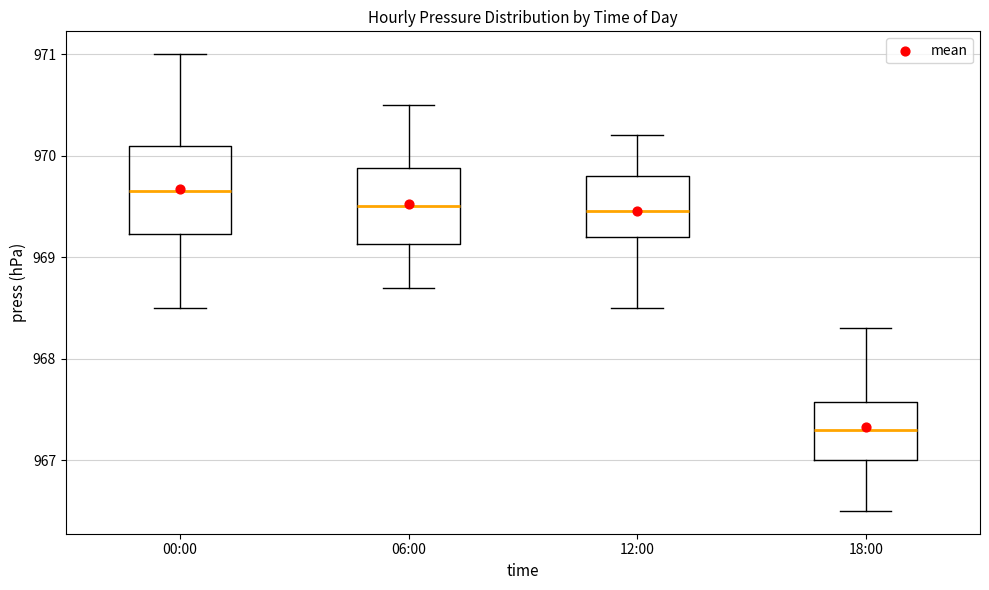

Which box has the highest median line?

00:00